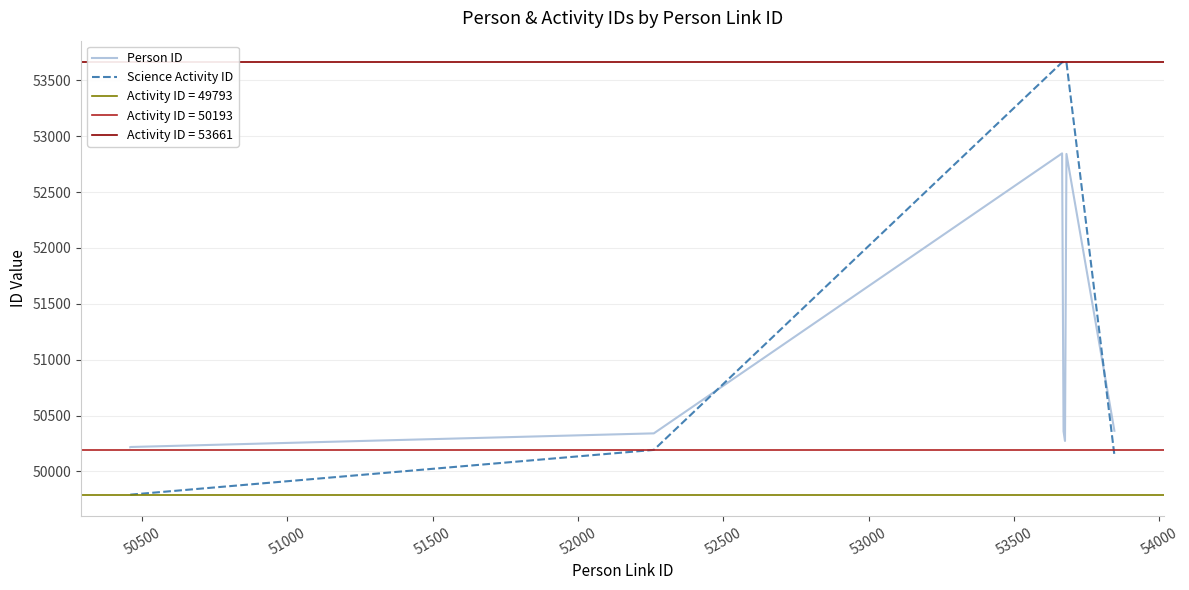

Does the chart have visible grid lines?

Yes